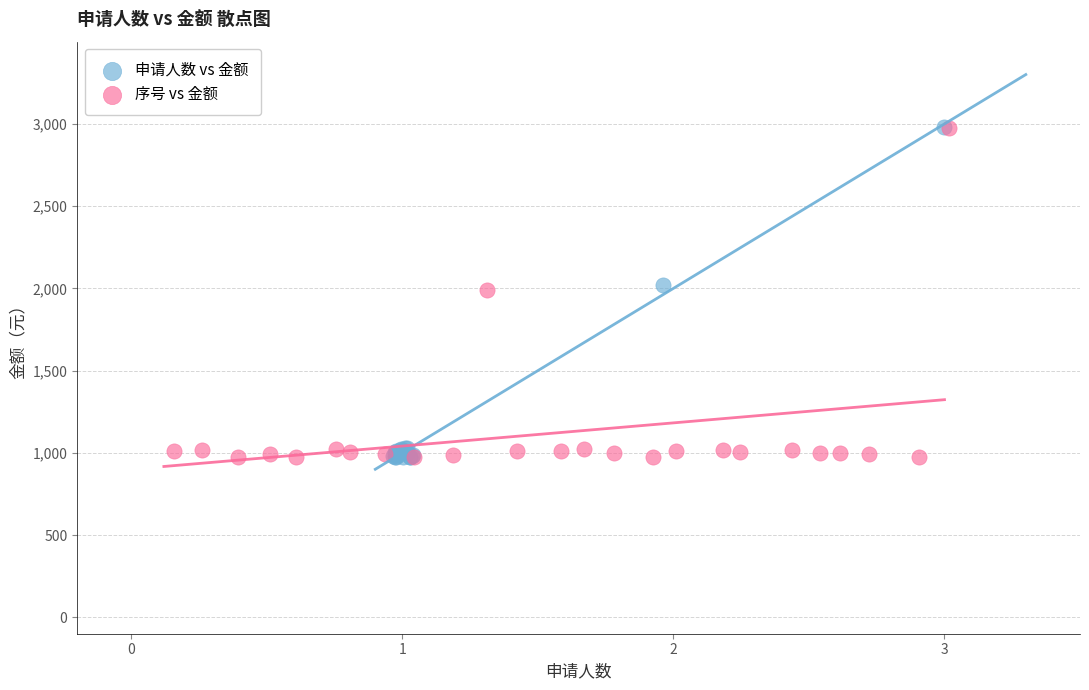

Which series has the largest Y range (max minus min)?

申请人数 vs 金额